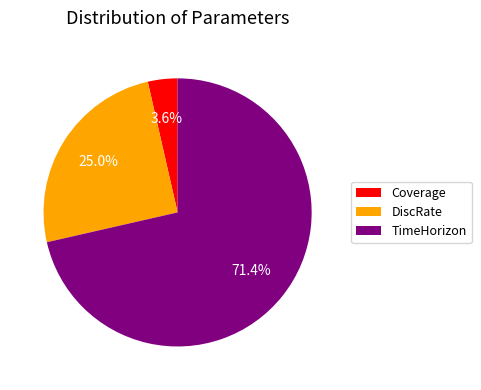

What is the smallest slice in the pie chart?

Coverage